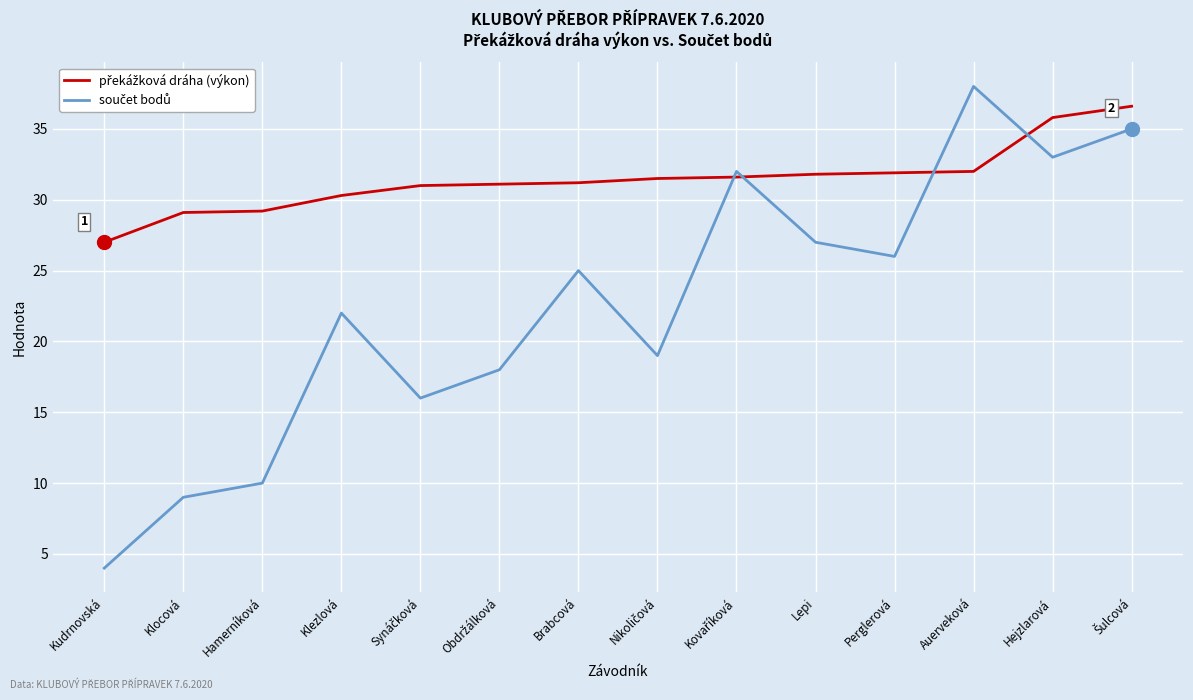

What is the greatest value displayed?

38.0